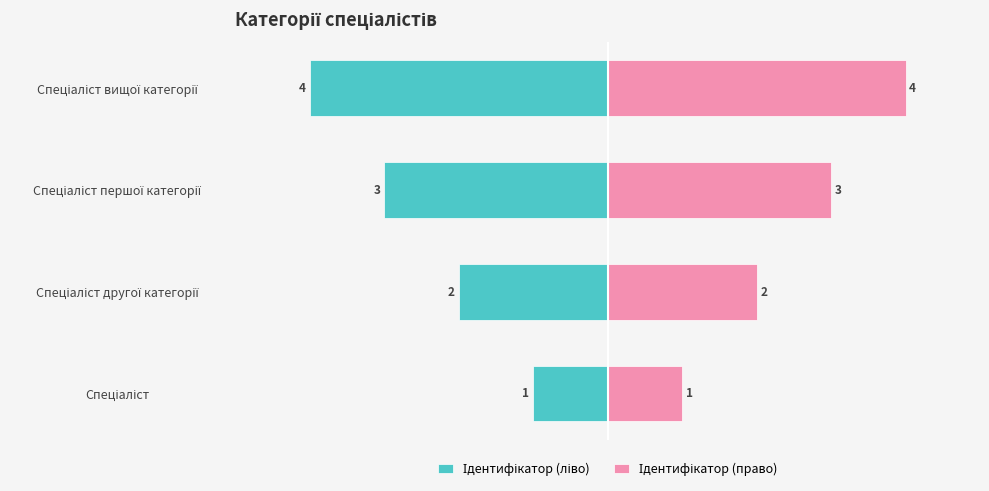

Which series changed the most between −6 and −4?

Ідентифікатор (ліво)